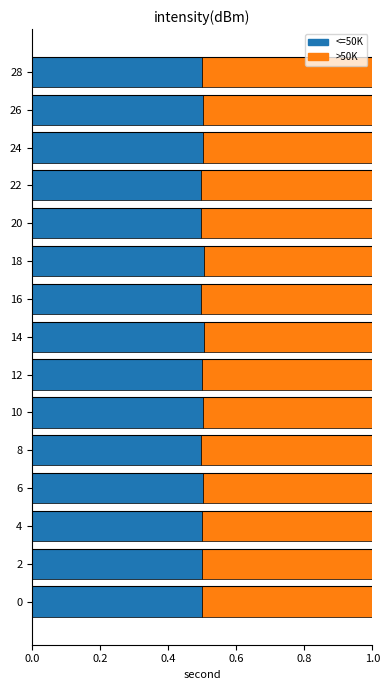

The value of <=50K at 6 is 0.5. True or false?

True